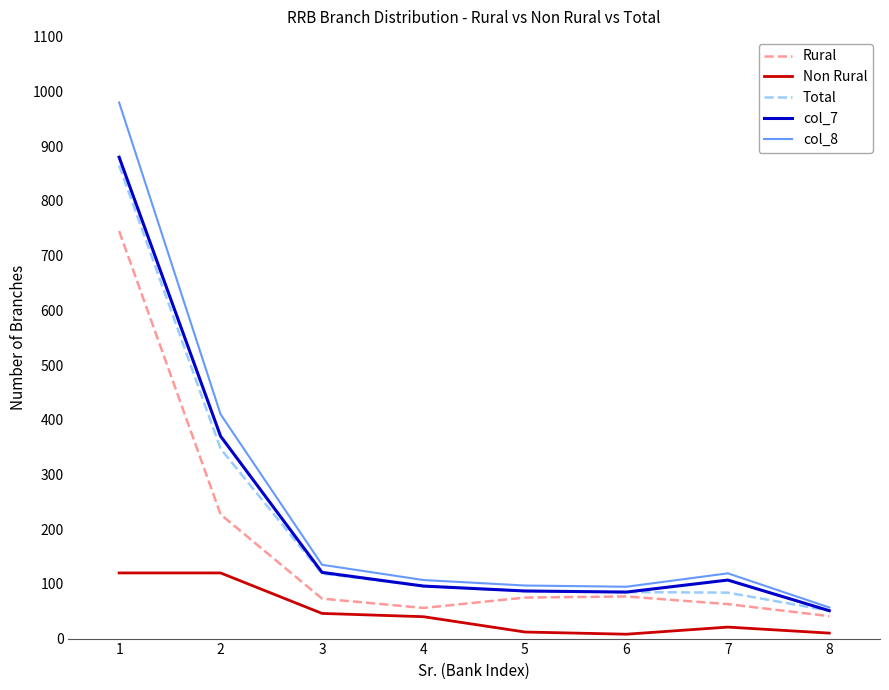

Which series has the largest range (max minus min)?

col_8